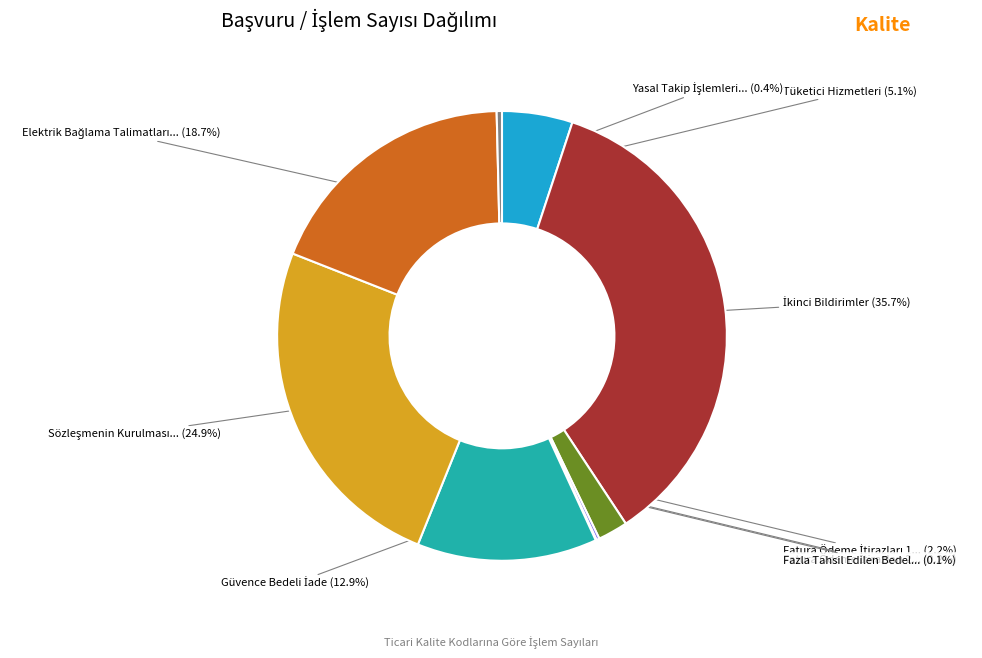

Does any single category account for the majority?

No